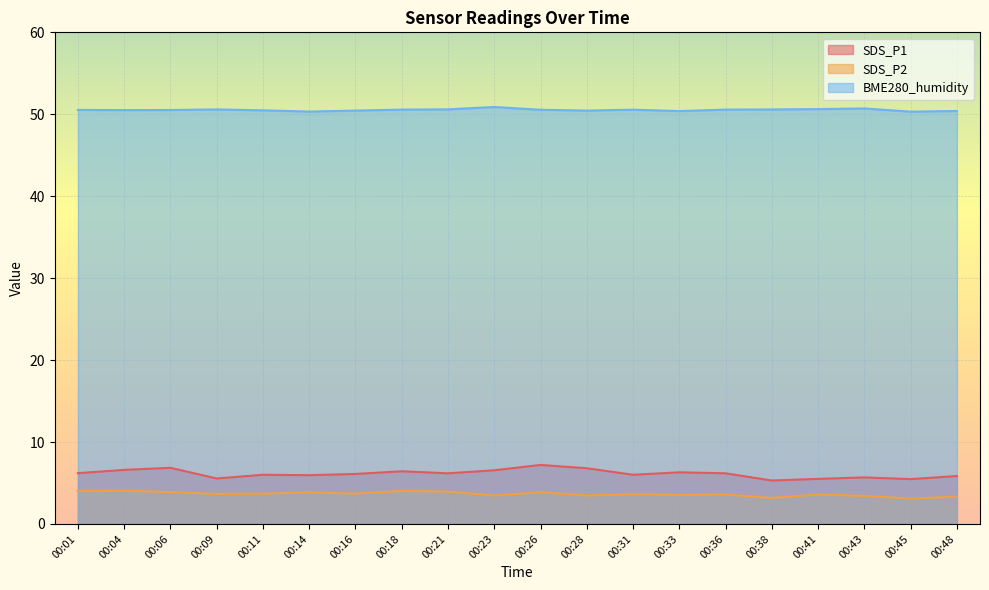

True or false: SDS_P2 and BME280_humidity cross at least once.

False